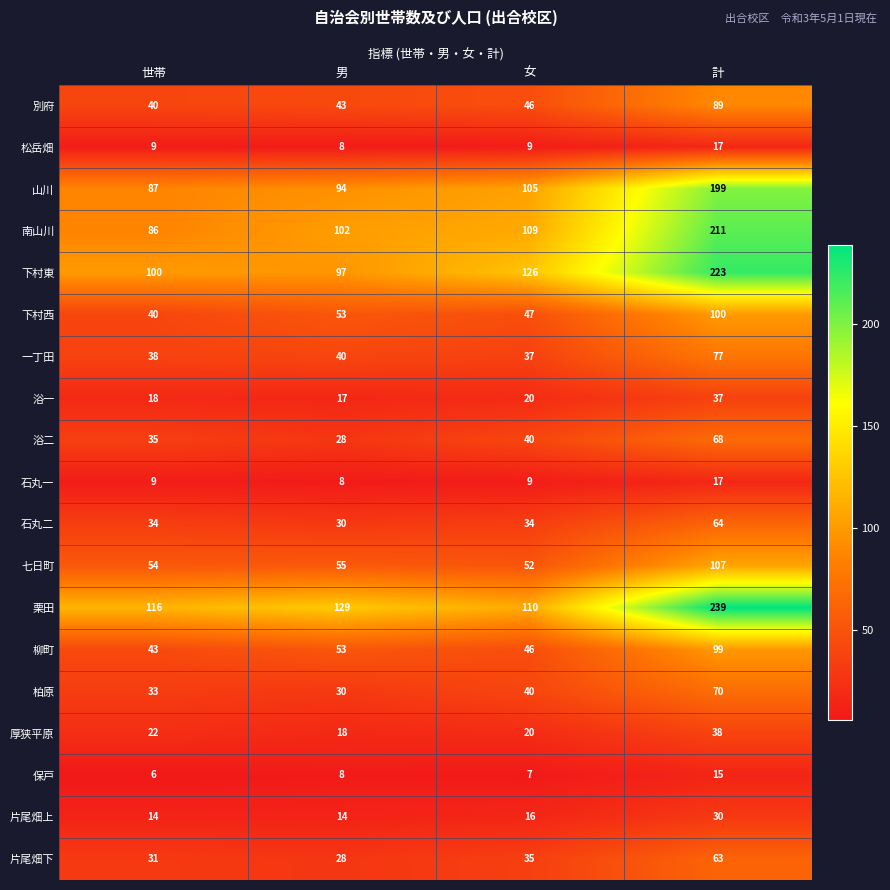

At which category is the sum across all series the highest?

計